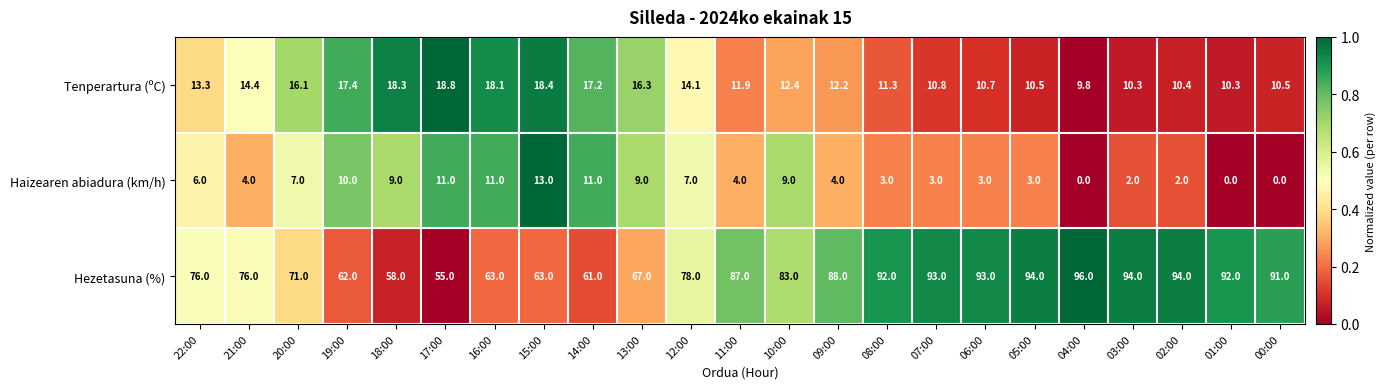

Which series has the largest range (max minus min)?

Hezetasuna (%)